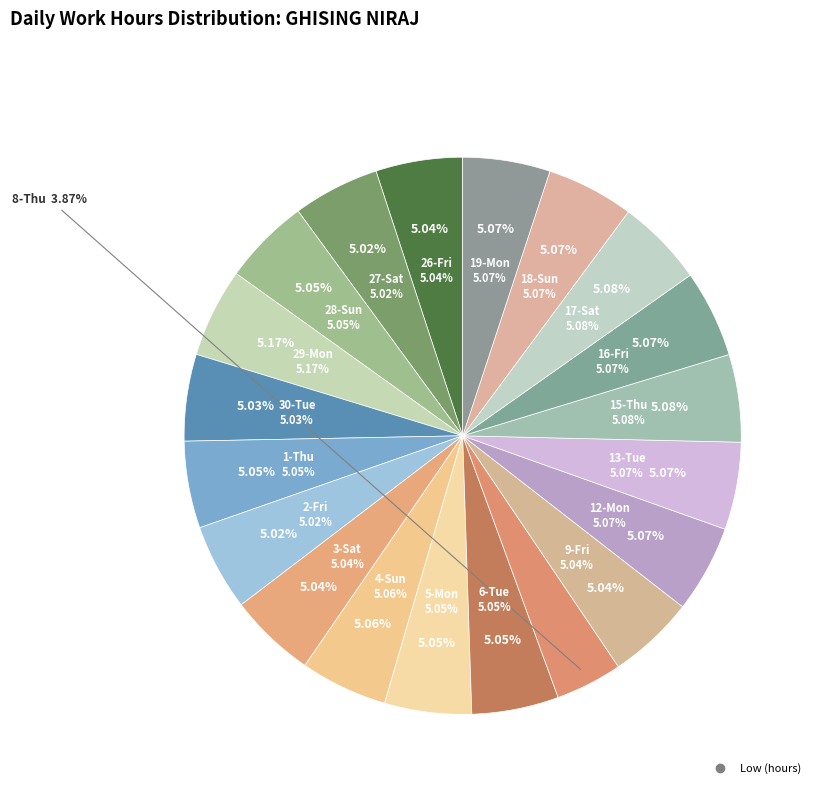

Is there a majority slice in this chart?

No